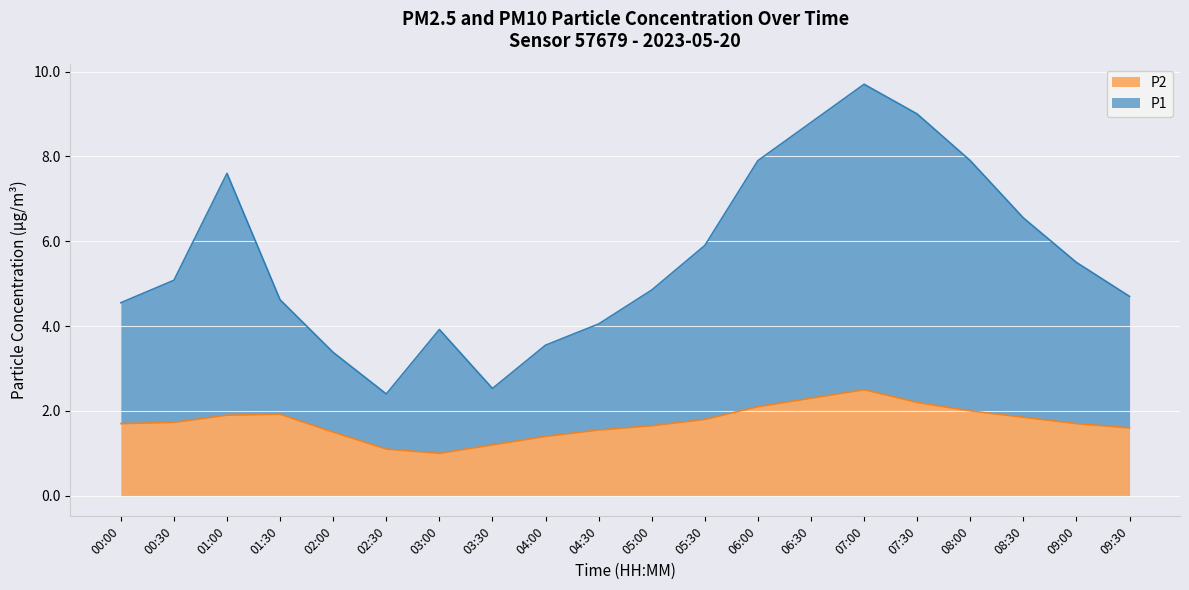

What is the maximum value shown in the chart?

9.7